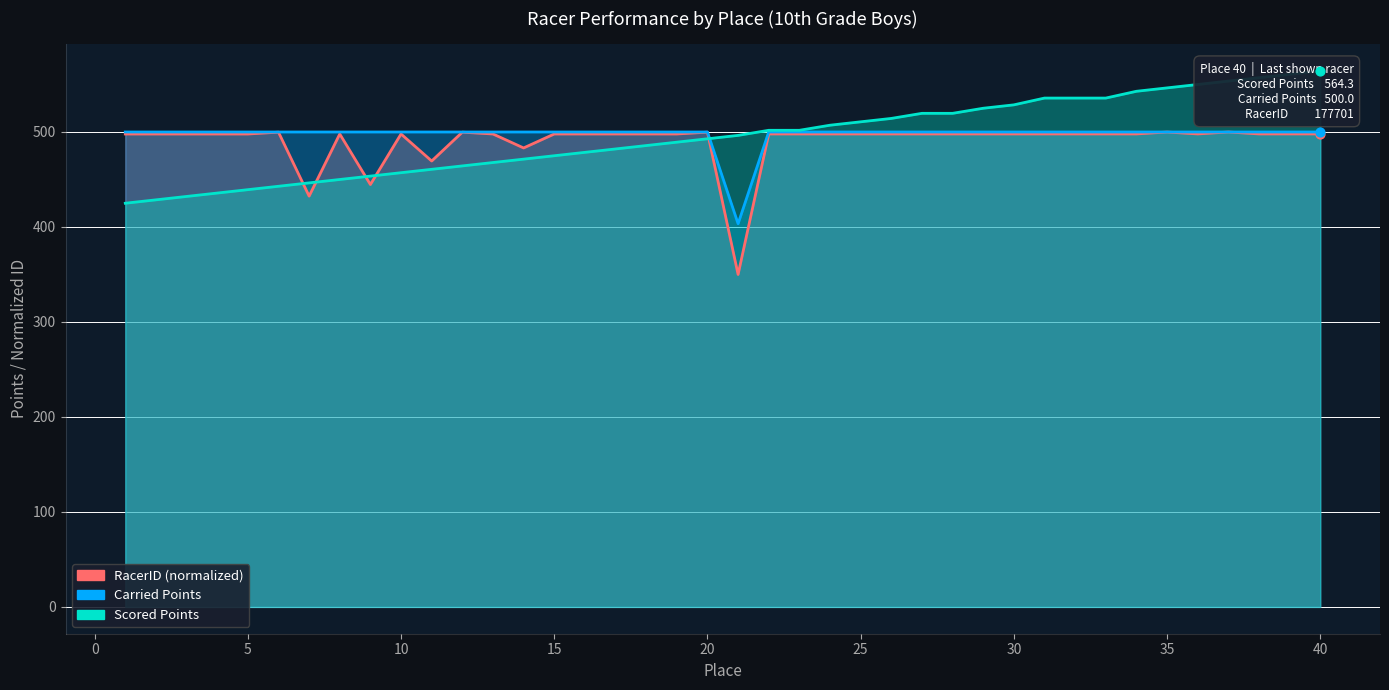

What is the total value across all series at 15?

1437.2